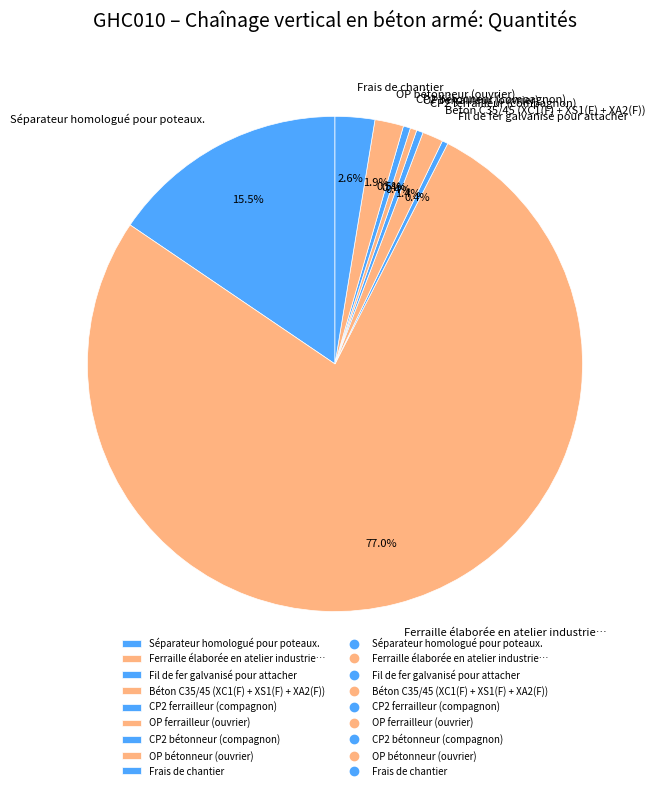

Approximately how many times larger is the value at Fil de fer galvanisé pour attacher compared to Béton C35/45 (XC1(F) + XS1(F) + XA2(F))?

0.3